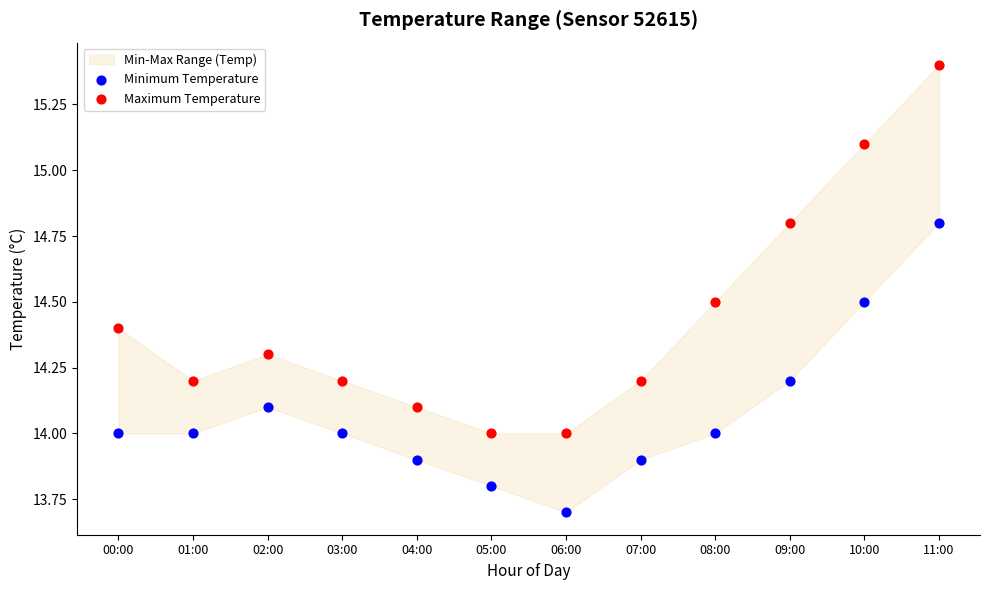

Which series reaches the minimum Y coordinate?

Minimum Temperature